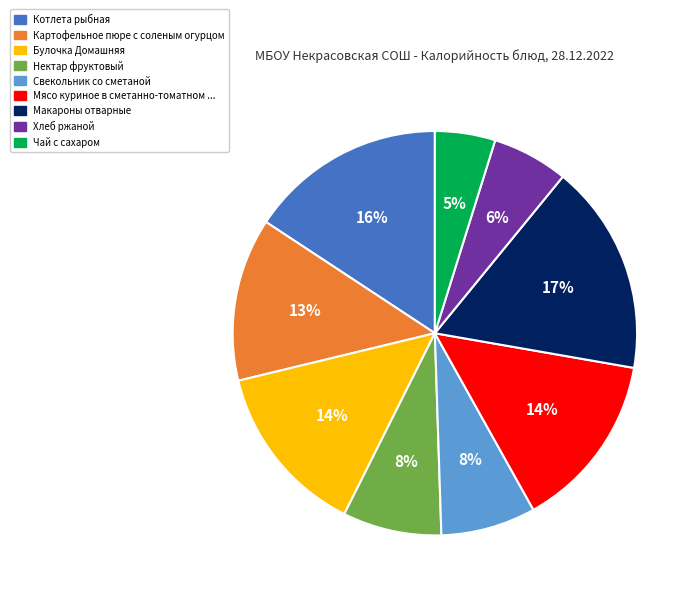

To the nearest percent, what is the difference between the largest and smallest slice percentages?

12%